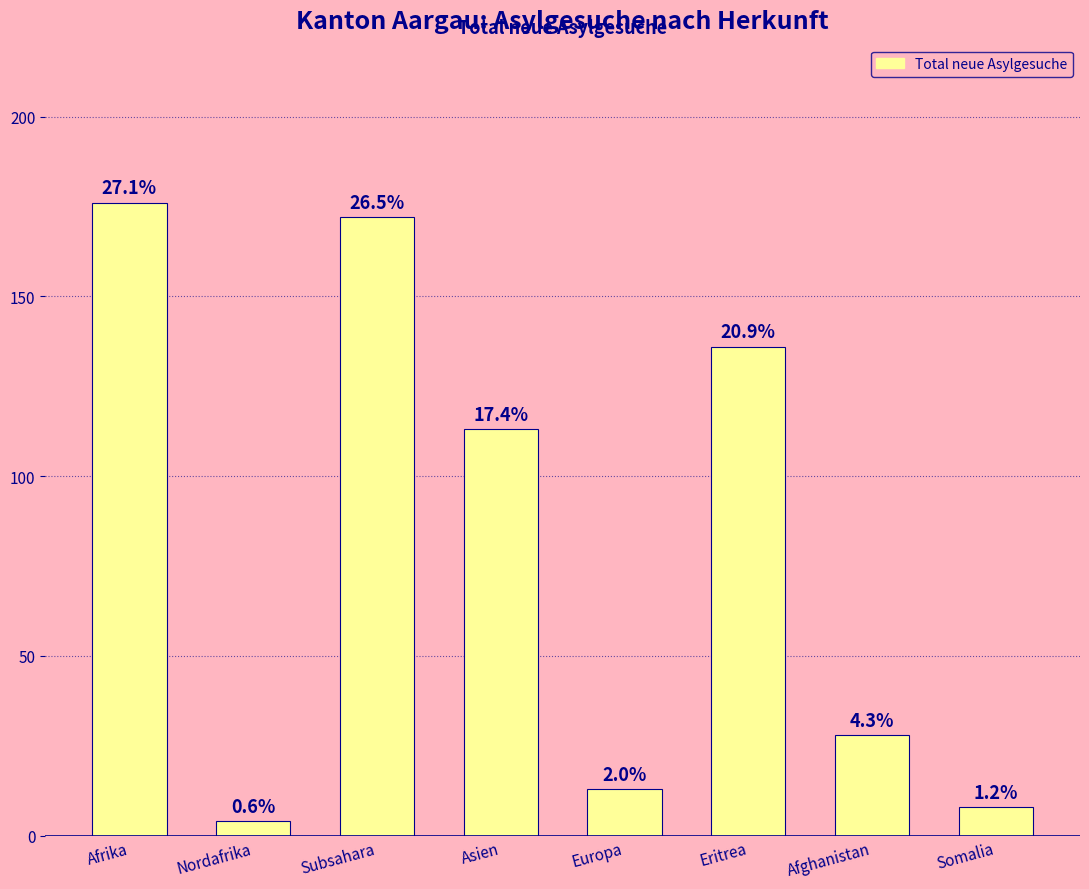

Are the bars horizontal?

No